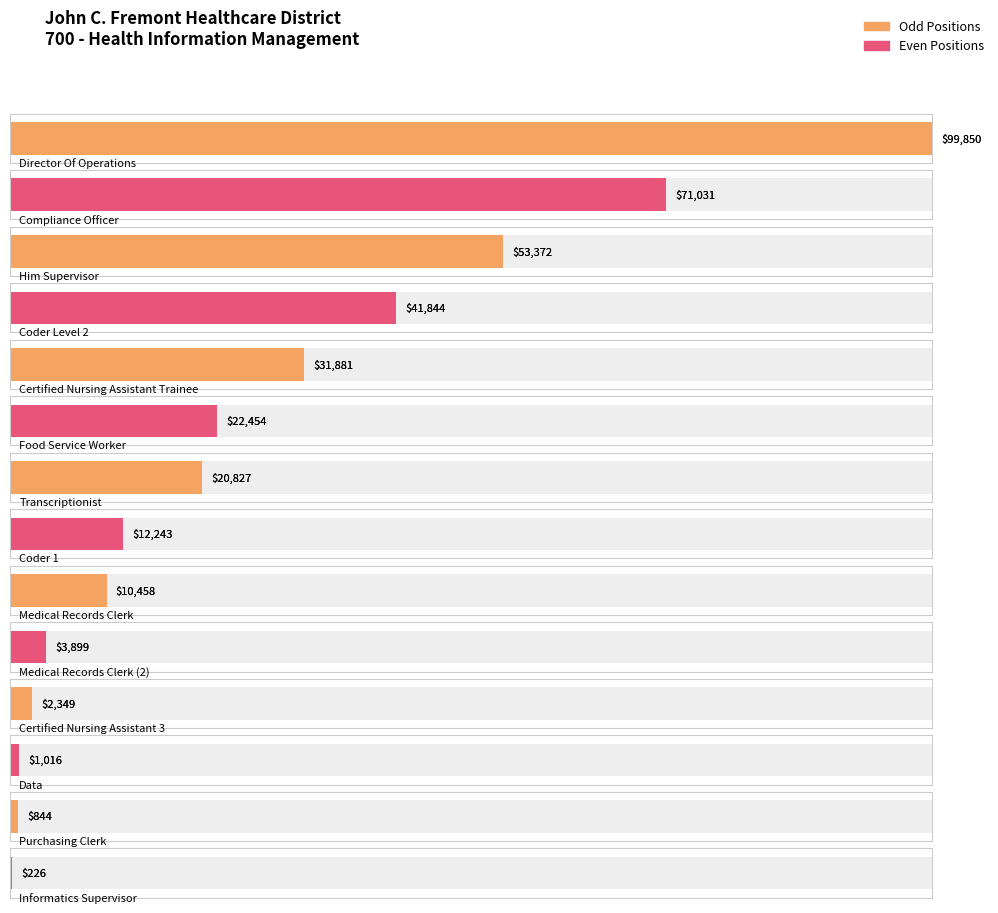

Rank the categories by value from highest to lowest.

Director Of Operations, Compliance Officer, Him Supervisor, Coder Level 2, Certified Nursing Assistant Trainee, Food Service Worker, Transcriptionist, Coder 1, Medical Records Clerk, Medical Records Clerk (2), Certified Nursing Assistant 3, Data, Purchasing Clerk, Informatics Supervisor